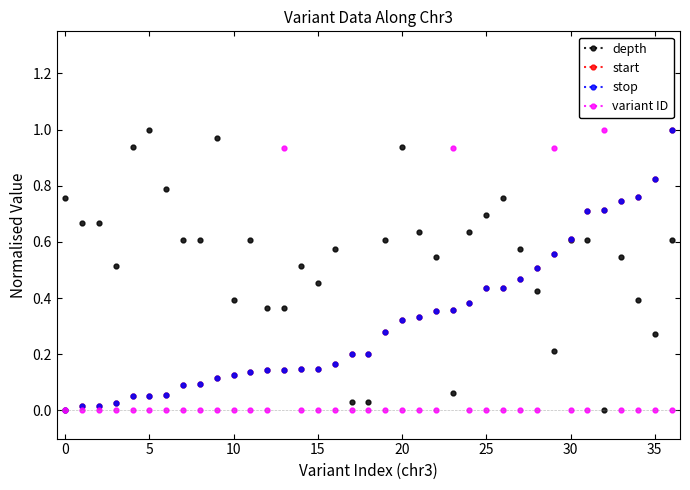

How many times do variant ID and depth cross each other?

8